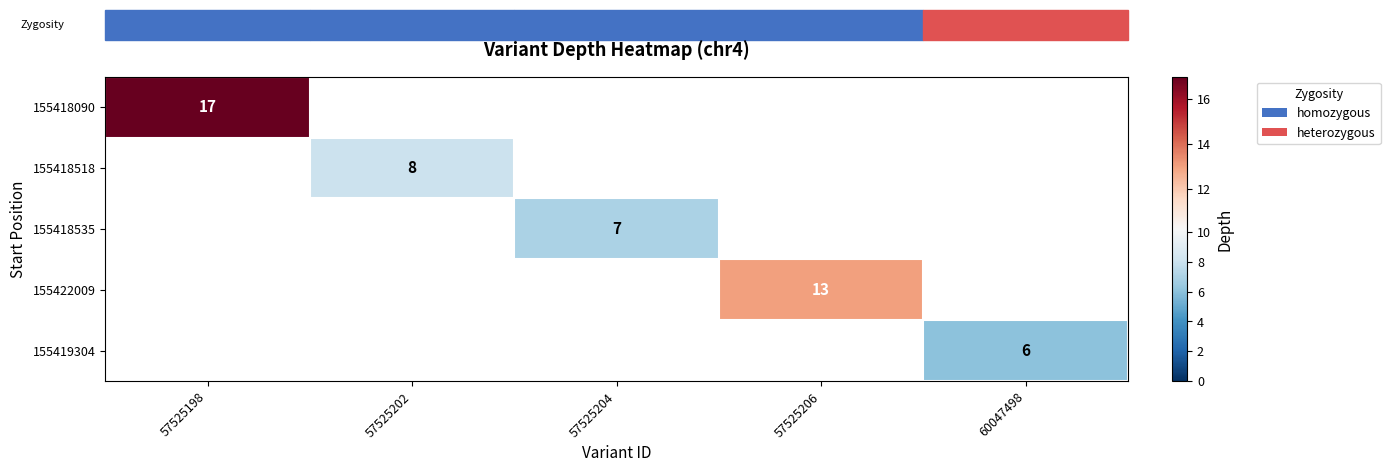

Which label corresponds to the smallest value in the chart?

60047498